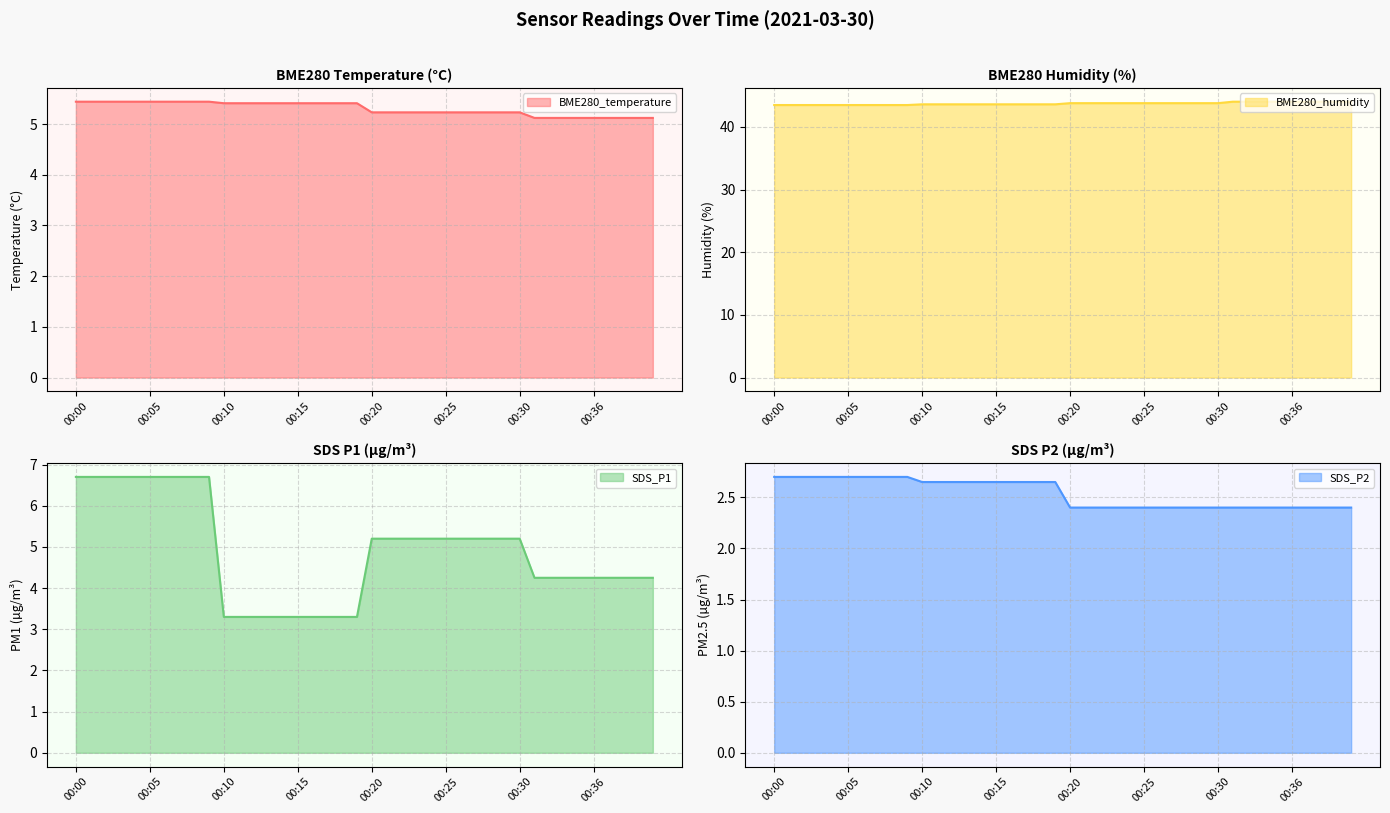

Reading left to right, what are all the values shown in this chart?

BME280_temperature: 5.4	5.4	5.4	5.4	5.4	5.4	5.4	5.4	5.4	5.4	5.4	5.4	5.4	5.4	5.4	5.4	5.4	5.4	5.4	5.4	5.2	5.2	5.2	5.2	5.2	5.2	5.2	5.2	5.2	5.2	5.2	5.1	5.1	5.1	5.1	5.1	5.1	5.1	5.1	5.1
BME280_humidity: 43.5	43.5	43.5	43.5	43.5	43.5	43.5	43.5	43.5	43.5	43.6	43.6	43.6	43.6	43.6	43.6	43.6	43.6	43.6	43.6	43.8	43.8	43.8	43.8	43.8	43.8	43.8	43.8	43.8	43.8	43.8	44.0	44.0	44.0	44.0	44.0	44.0	44.0	44.0	44.0
SDS_P1: 6.7	6.7	6.7	6.7	6.7	6.7	6.7	6.7	6.7	6.7	3.3	3.3	3.3	3.3	3.3	3.3	3.3	3.3	3.3	3.3	5.2	5.2	5.2	5.2	5.2	5.2	5.2	5.2	5.2	5.2	5.2	4.2	4.2	4.2	4.2	4.2	4.2	4.2	4.2	4.2
SDS_P2: 2.7	2.7	2.7	2.7	2.7	2.7	2.7	2.7	2.7	2.7	2.6	2.6	2.6	2.6	2.6	2.6	2.6	2.6	2.6	2.6	2.4	2.4	2.4	2.4	2.4	2.4	2.4	2.4	2.4	2.4	2.4	2.4	2.4	2.4	2.4	2.4	2.4	2.4	2.4	2.4